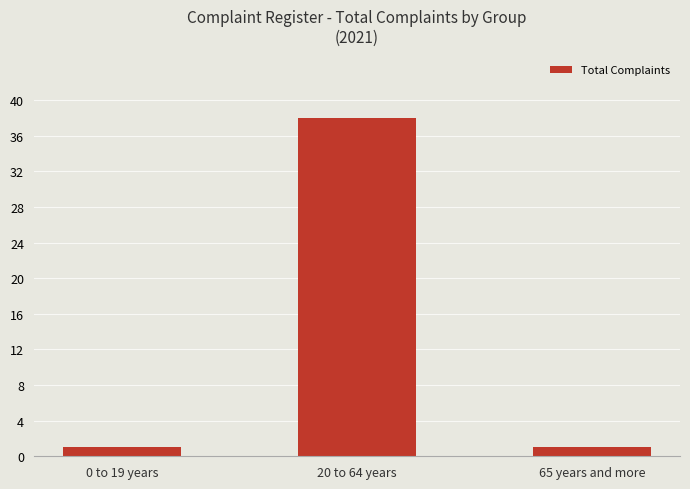

What is the maximum value shown in the chart?

38